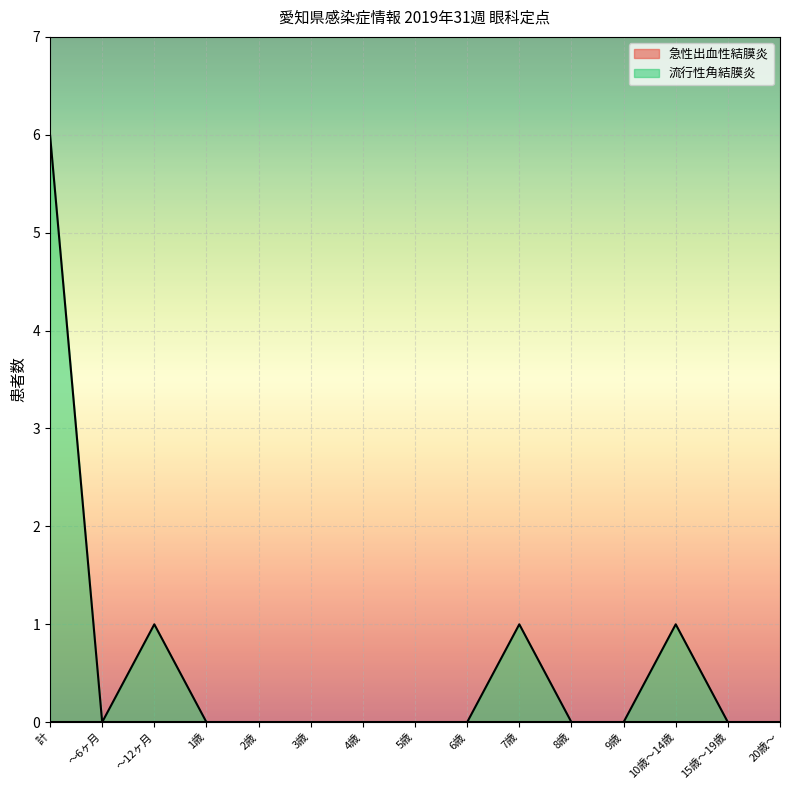

Count the values in the range 0 to 1.

14